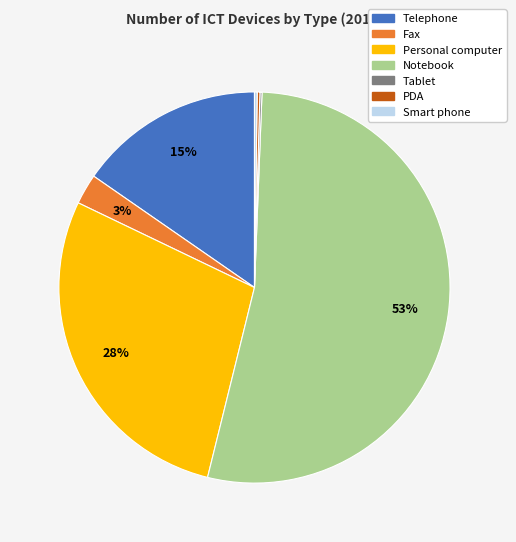

What percentage is the Personal computer slice, to the nearest percent?

28%